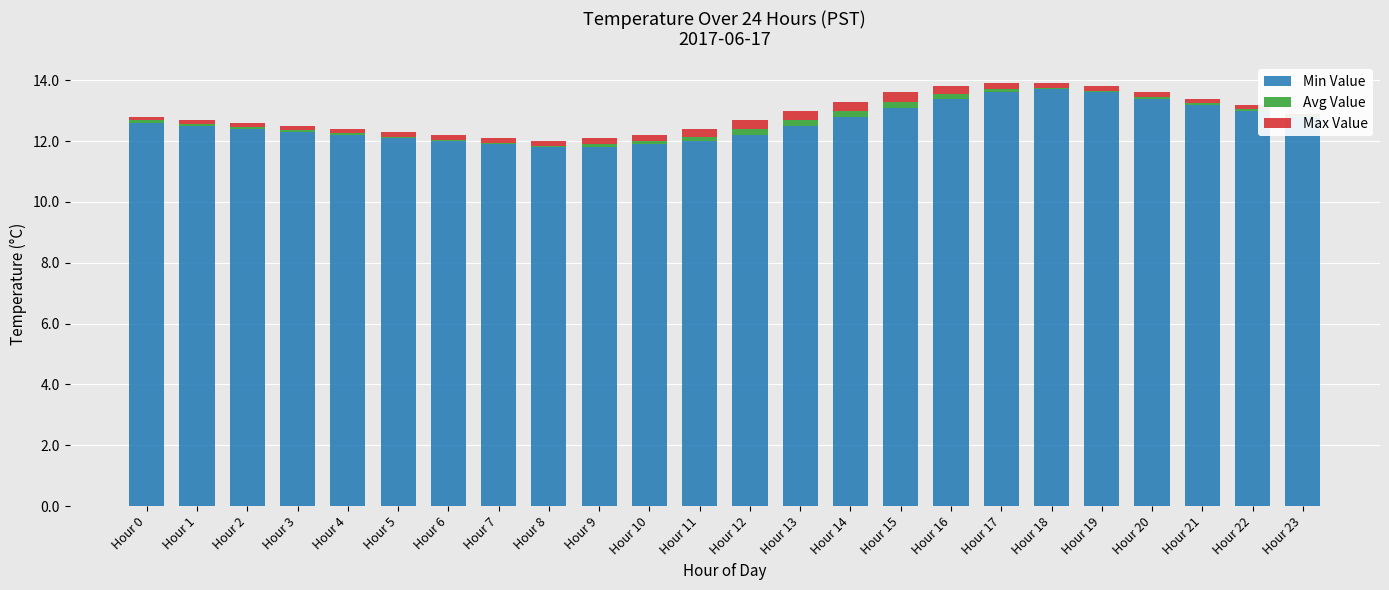

Is the value of Max Value at Hour 18 greater than the value of Avg Value at Hour 4?

Yes